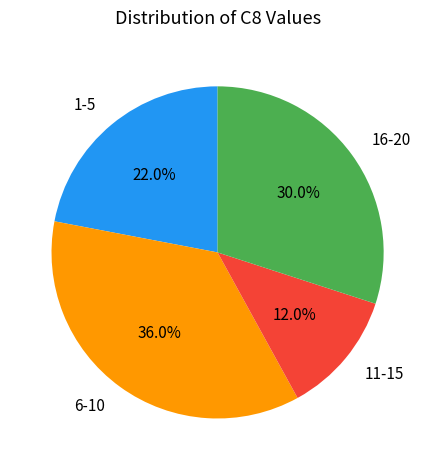

What portion of the pie excludes 1-5?

78.0%